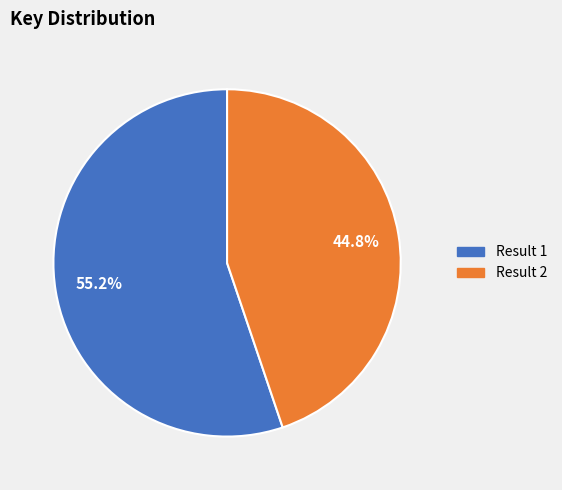

Is there a majority slice in this chart?

Yes